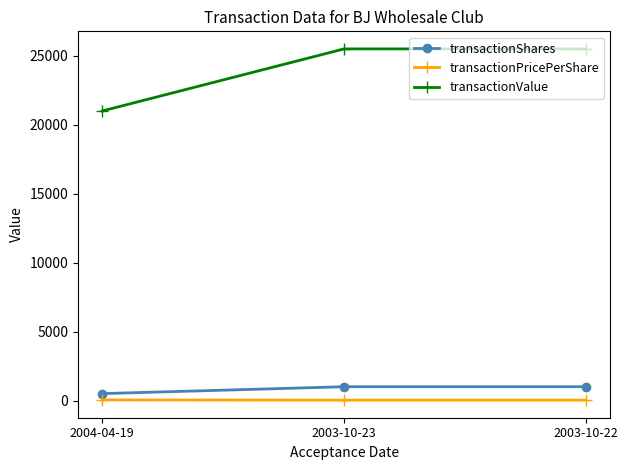

What is the sum of the transactionValue values at 2003-10-23 and 2004-04-19?

46501.0